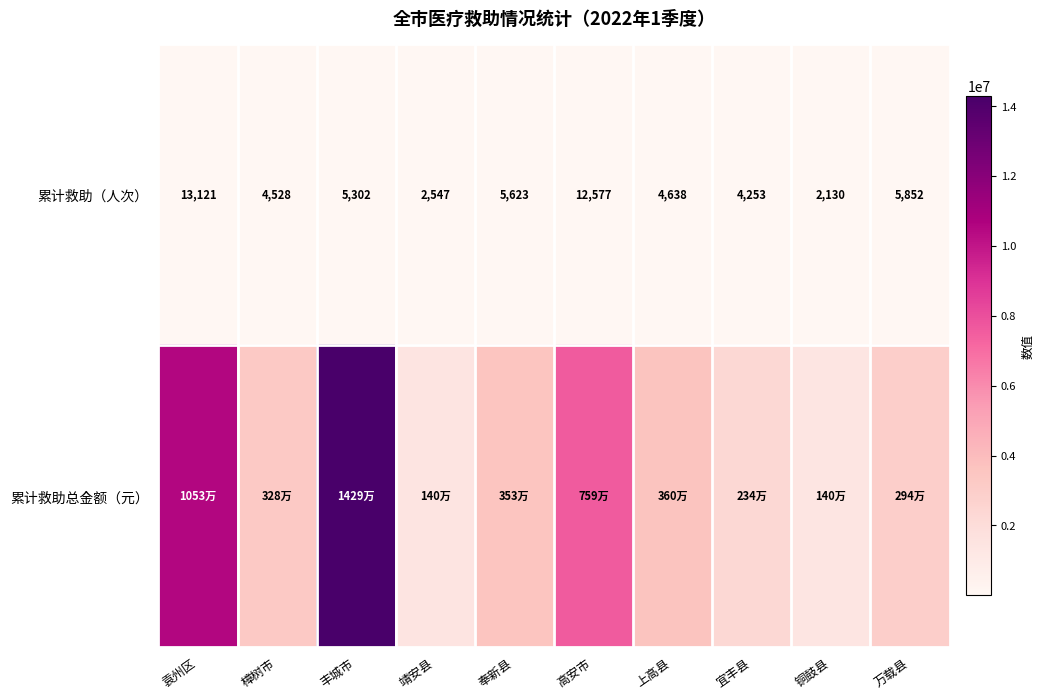

At which category is the sum across all series the highest?

丰城市